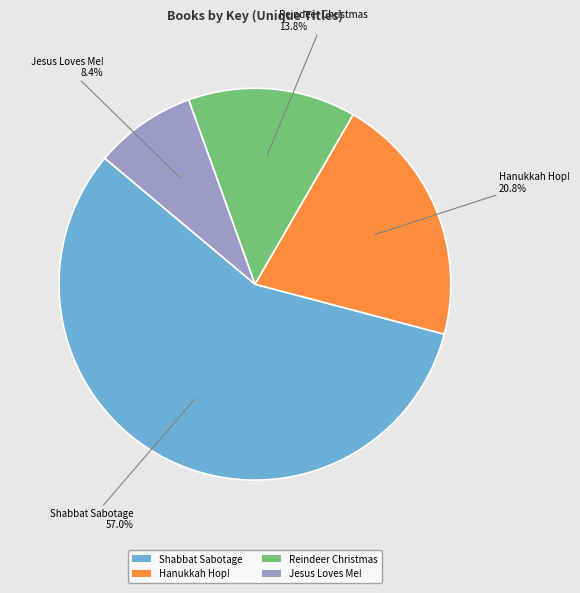

Is it true that Jesus Loves Me! is 8% of the pie?

True